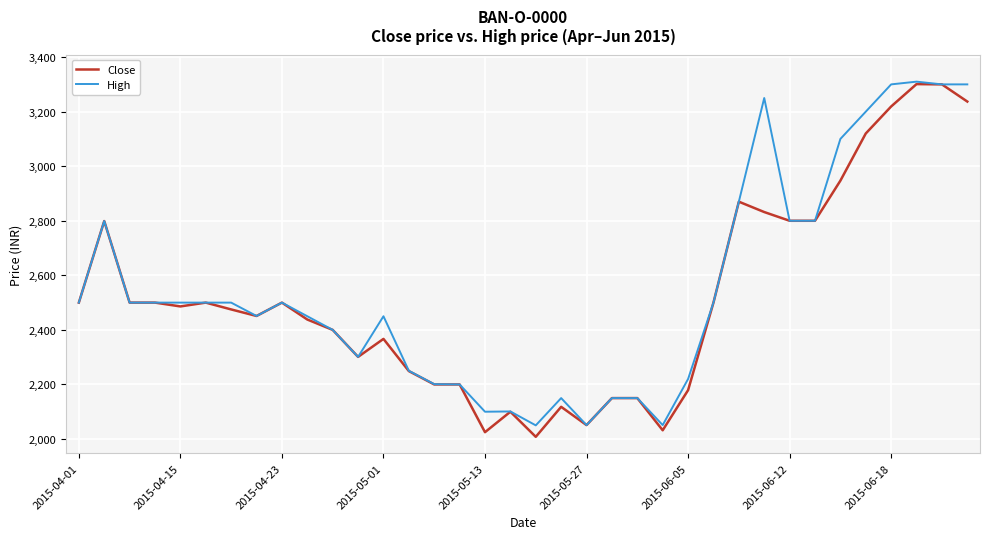

What is the lowest value of the Close series?

2008